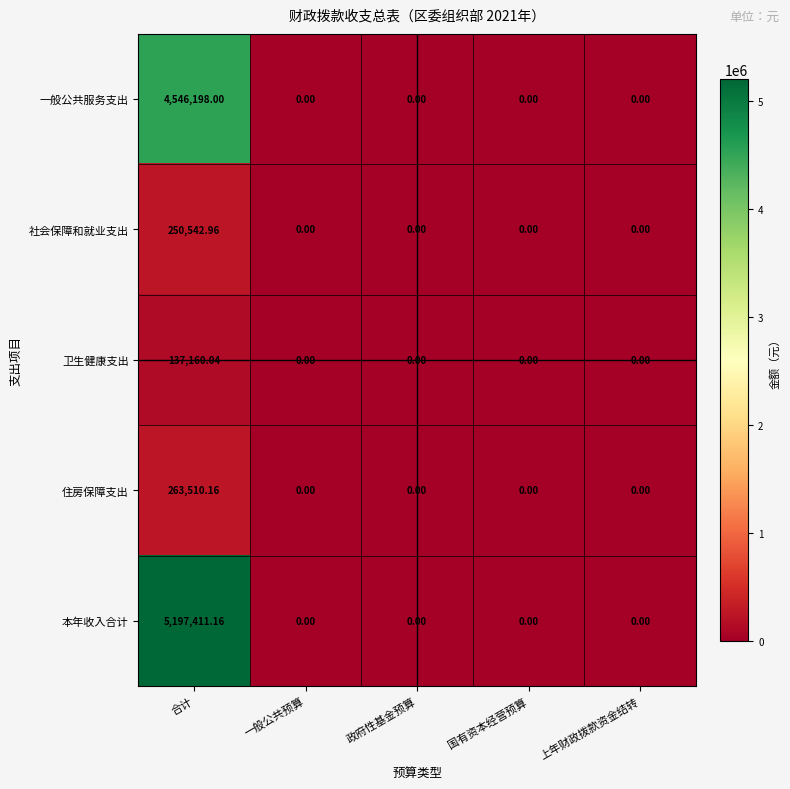

At which category is the sum across all series the highest?

合计